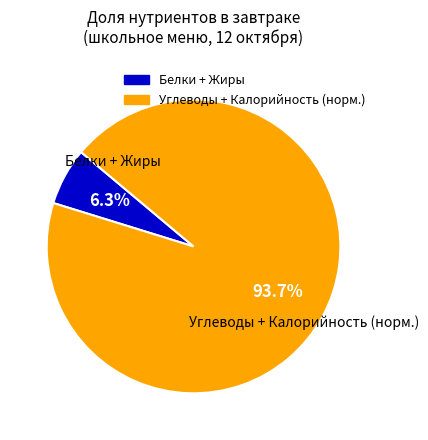

Does any single category account for the majority?

Yes